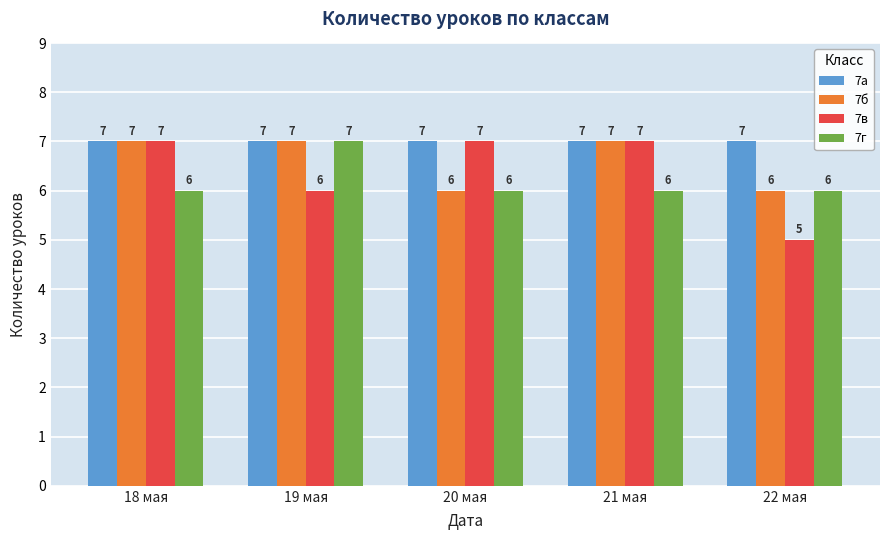

Rank the series by their average value, from highest to lowest.

7а, 7б, 7в, 7г